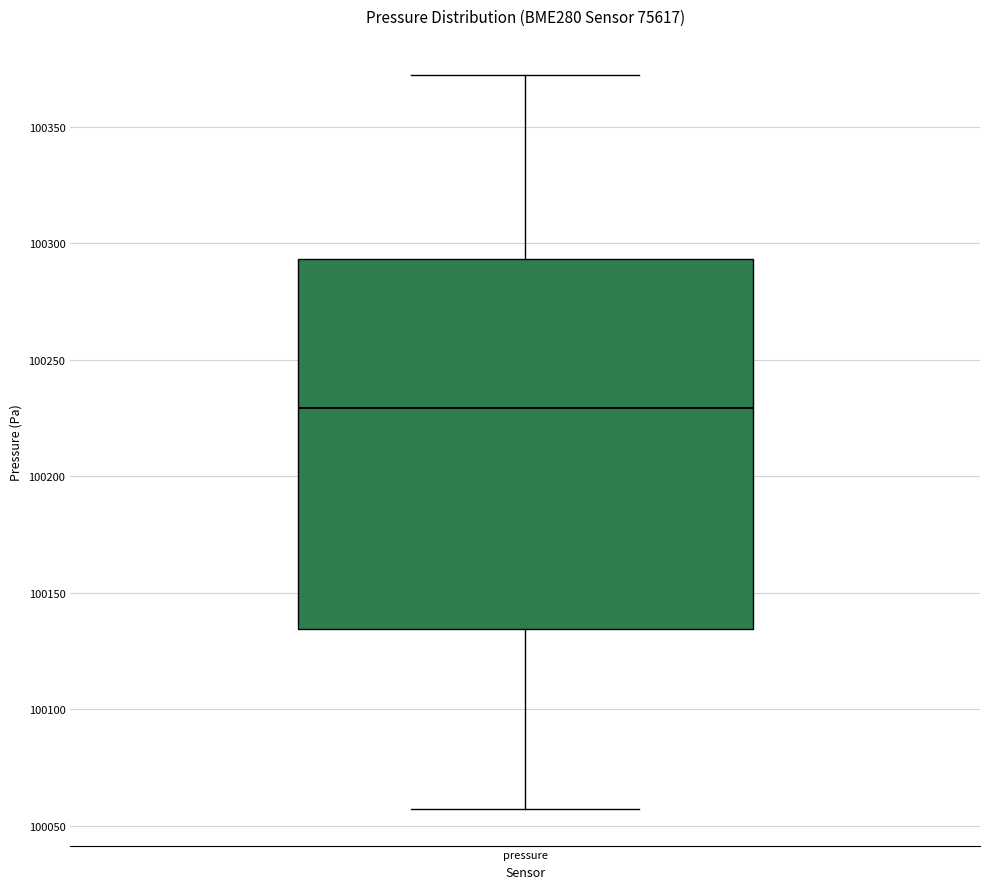

Transcribe this box plot: give where the median line is, the range the box spans, and where the two whiskers end, as read against the y-axis. The values are not printed on the chart, so give them approximately, as read against the axis.

median 100230, box 100135 to 100295, whiskers 100055 to 100370